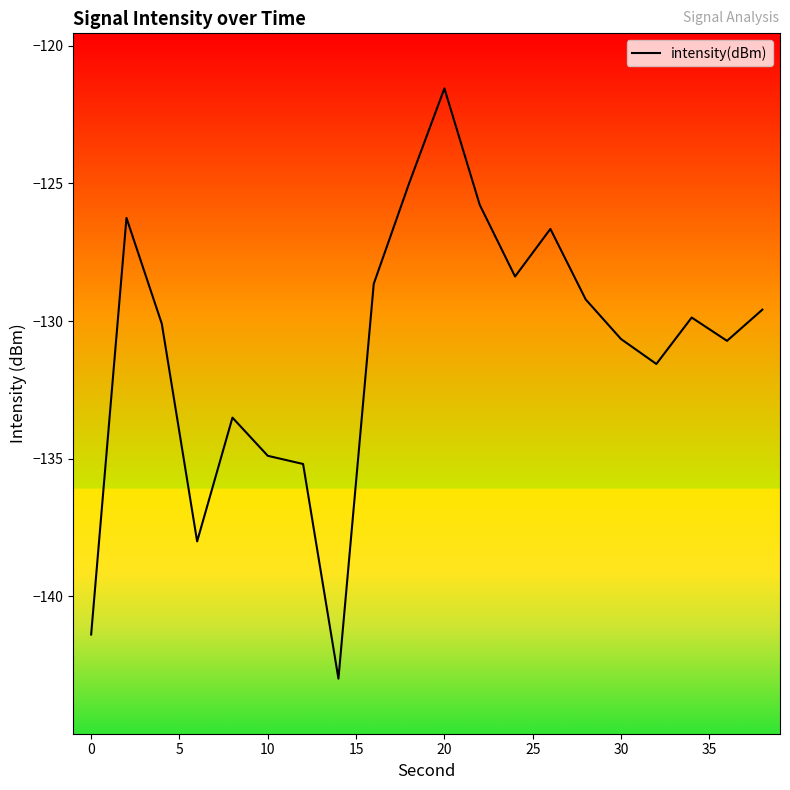

What is the minimum value shown in the chart?

-143.0